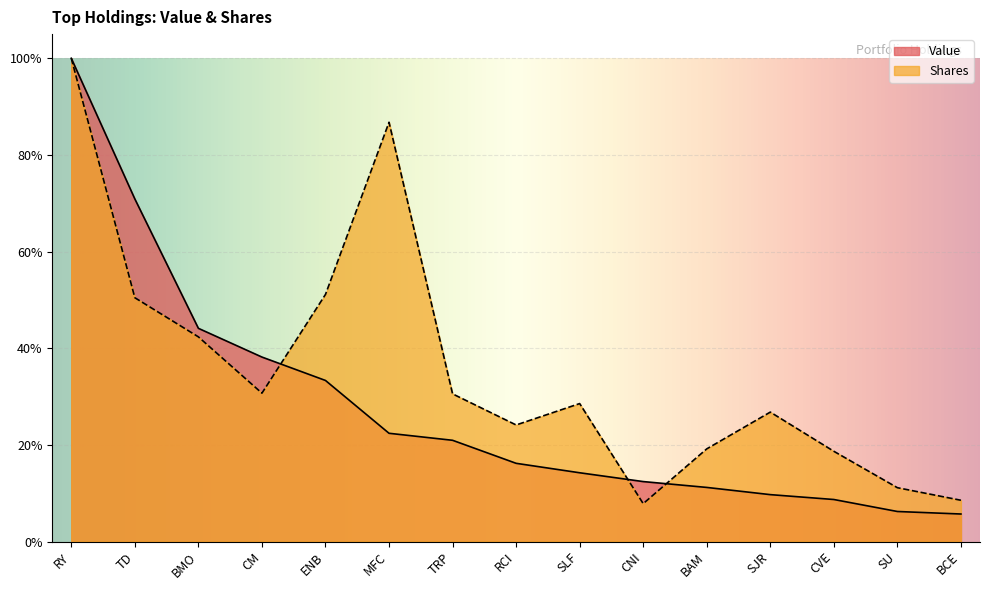

Where is Value nearest to the value 0?

BCE